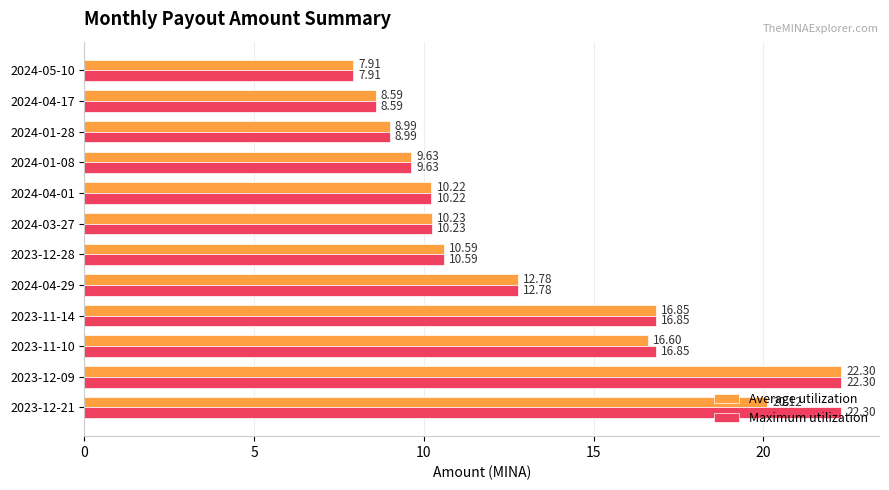

What is the difference between the maximum and minimum values in the Average utilization series?

14.4